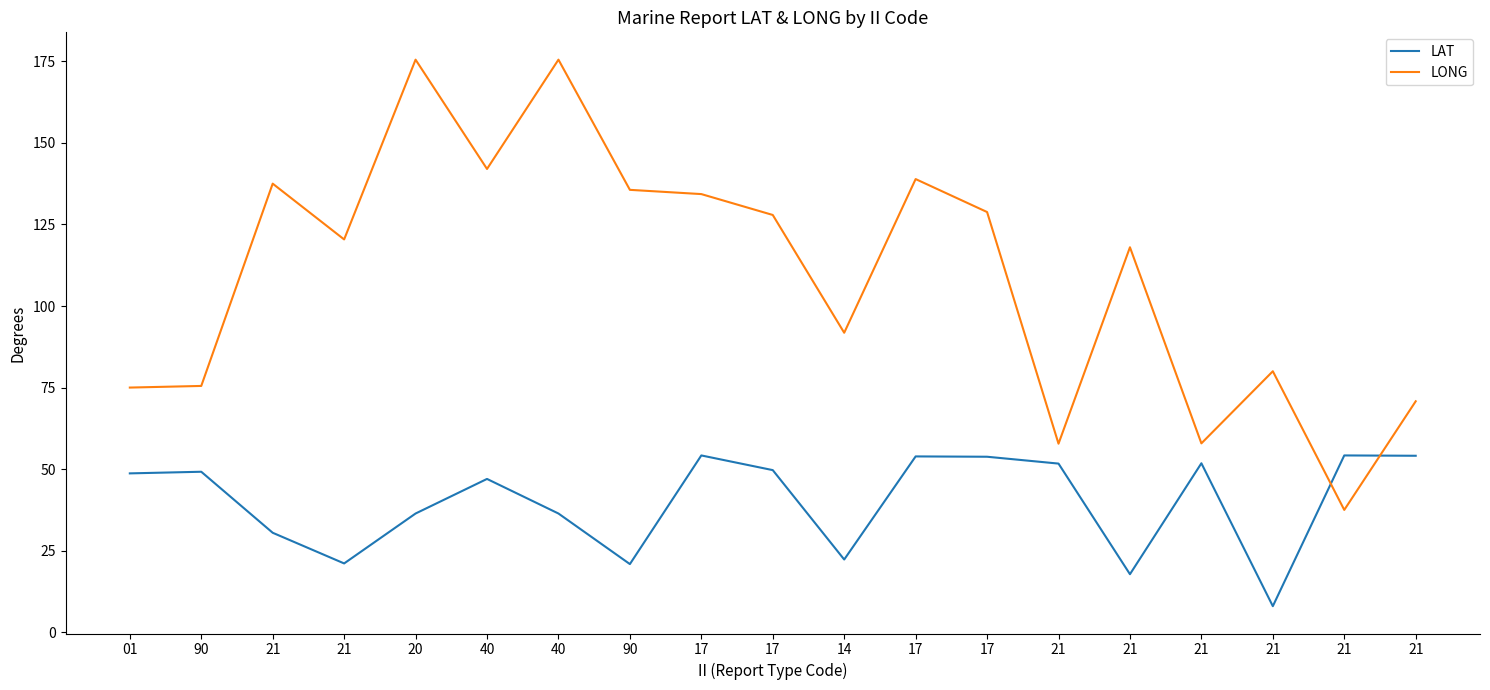

What are all the series names shown in the legend?

LAT, LONG